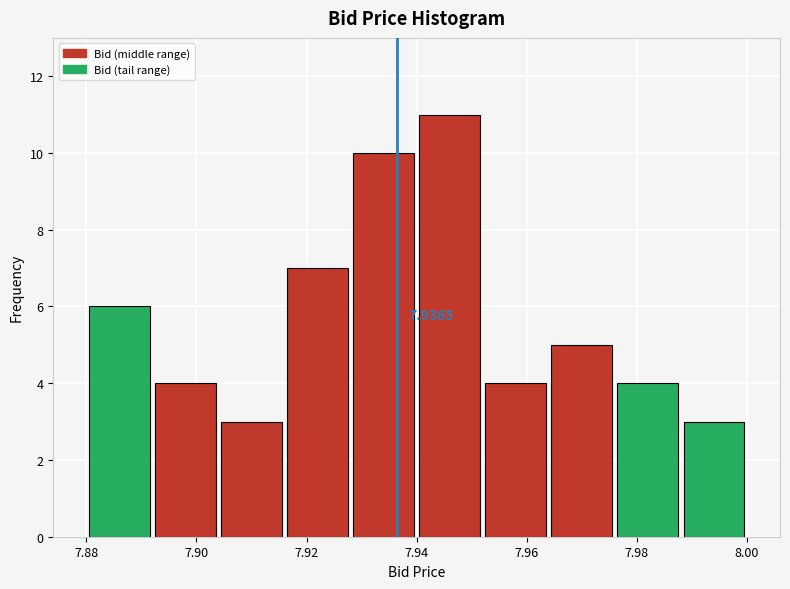

Which range on the x-axis has the tallest bar?

7.940 to 7.952